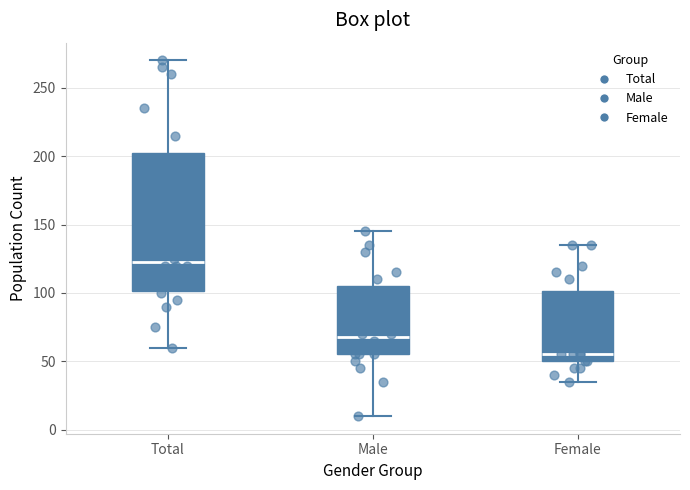

Which box has the lowest median line?

Female